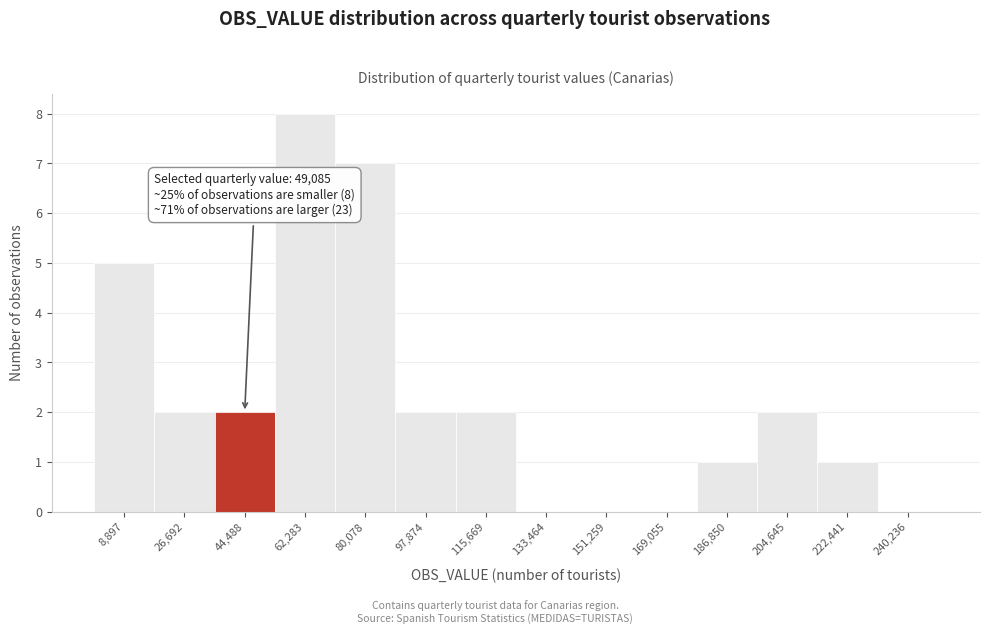

Which range on the x-axis has the tallest bar?

54000 to 72000